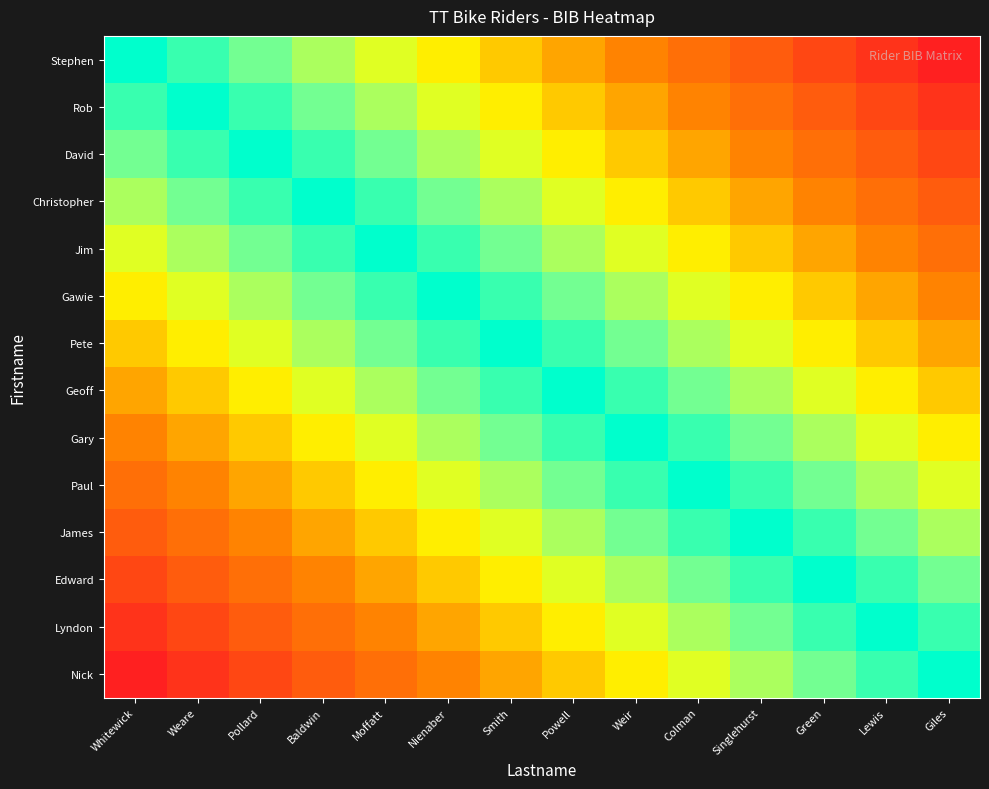

How many distinct data groups are displayed?

14